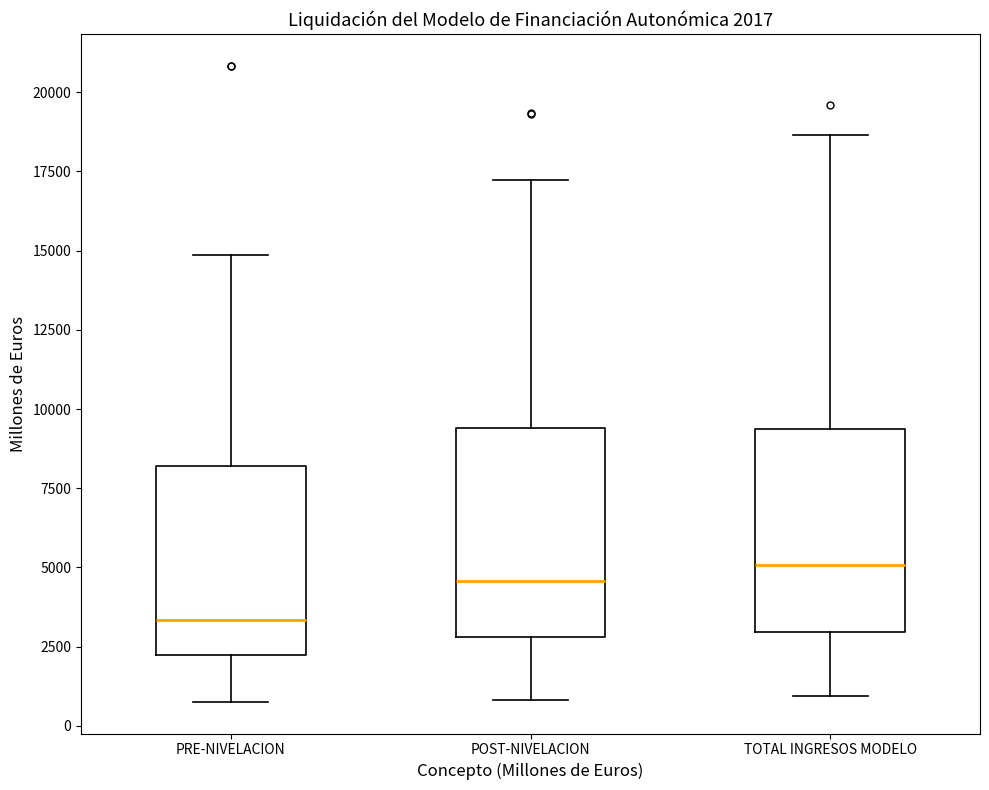

Which box has the lowest median line?

PRE-NIVELACION